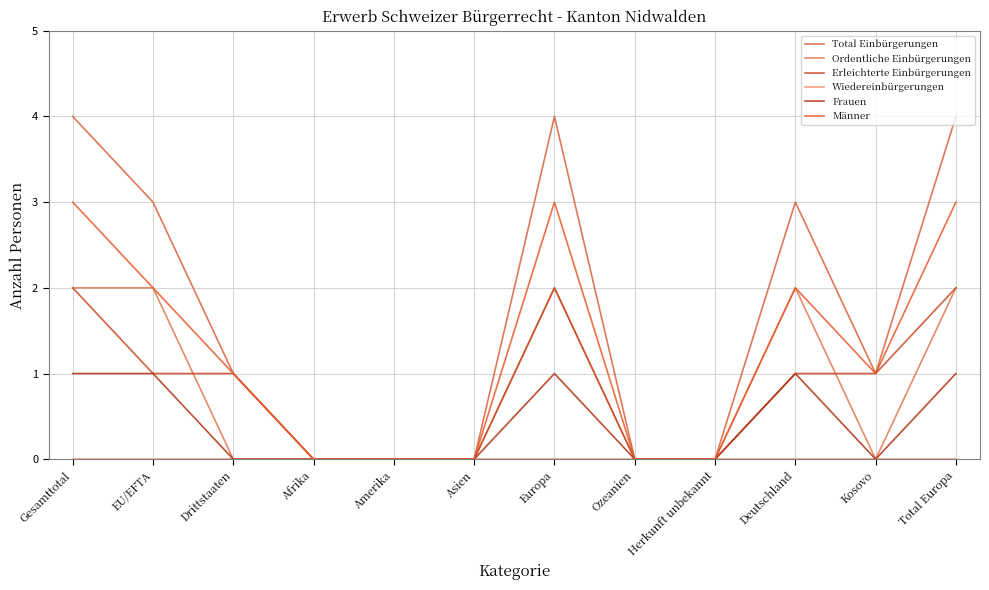

Between Europa and Total Europa, which series saw the biggest shift?

Total Einbürgerungen